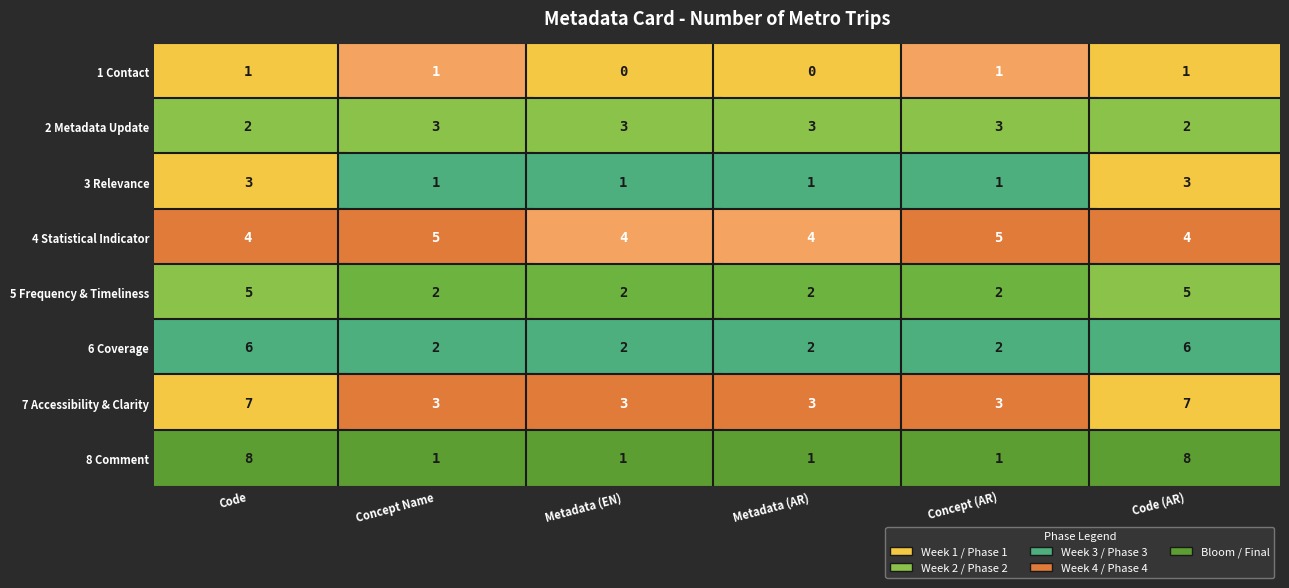

Reading left to right, what are all the values shown in this chart?

Contact: Contact=1	Metadata update=1	Relevance=0	Statistical Indicator=0	Frequency and timeliness=1	Coverage=1
Metadata update: Contact=2	Metadata update=3	Relevance=3	Statistical Indicator=3	Frequency and timeliness=3	Coverage=2
Relevance: Contact=3	Metadata update=1	Relevance=1	Statistical Indicator=1	Frequency and timeliness=1	Coverage=3
Statistical Indicator: Contact=4	Metadata update=5	Relevance=4	Statistical Indicator=4	Frequency and timeliness=5	Coverage=4
Frequency and timeliness: Contact=5	Metadata update=2	Relevance=2	Statistical Indicator=2	Frequency and timeliness=2	Coverage=5
Coverage: Contact=6	Metadata update=2	Relevance=2	Statistical Indicator=2	Frequency and timeliness=2	Coverage=6
Accessibility and clarity: Contact=7	Metadata update=3	Relevance=3	Statistical Indicator=3	Frequency and timeliness=3	Coverage=7
Comment: Contact=8	Metadata update=1	Relevance=1	Statistical Indicator=1	Frequency and timeliness=1	Coverage=8